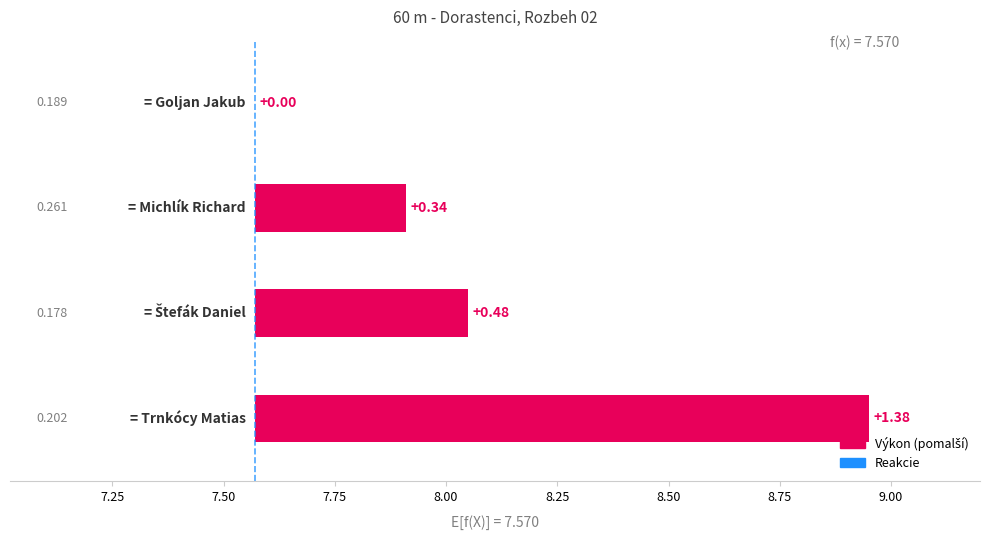

Count the values in the range 0 to 1.

3